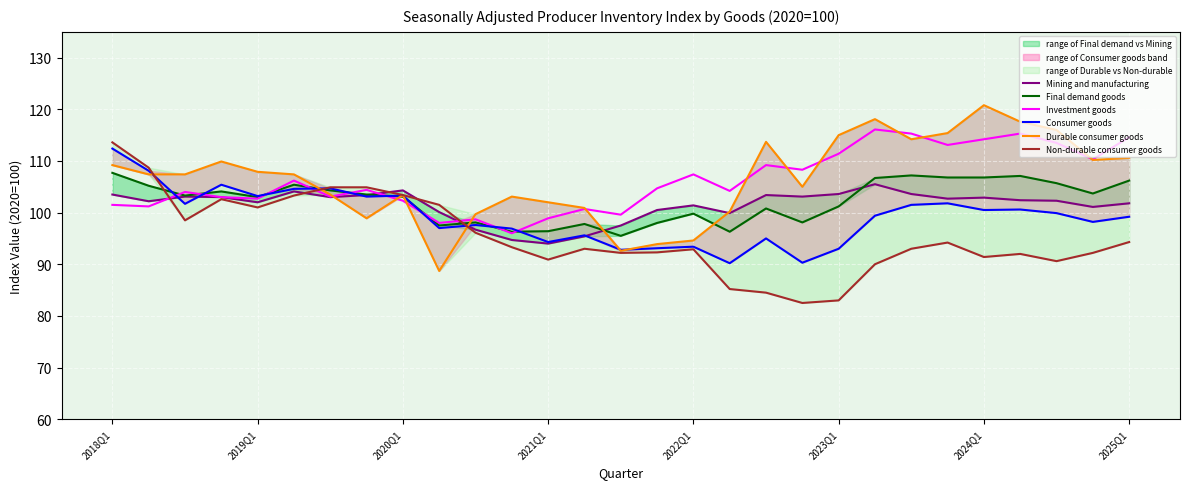

What is the spread (max minus min) of values at 11?

9.8